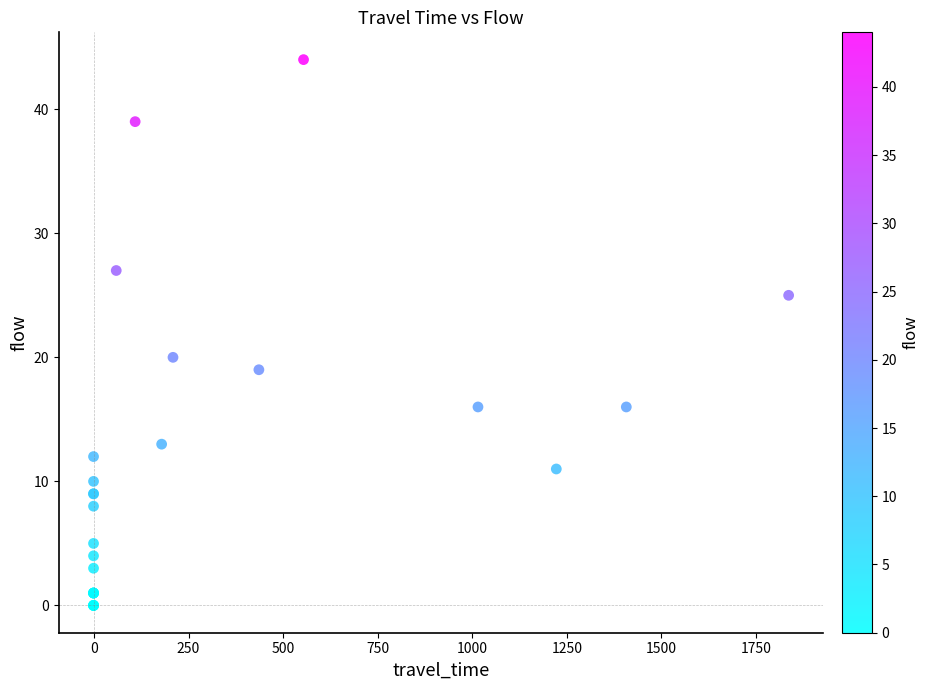

What Y value in the scatter plot is closest to 22?

20